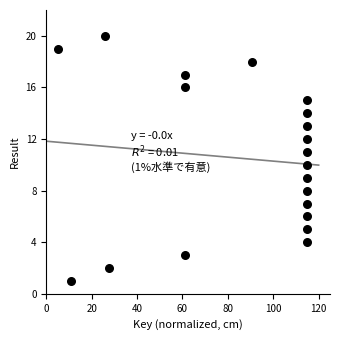

What is the range of Y values (max minus min)?

19